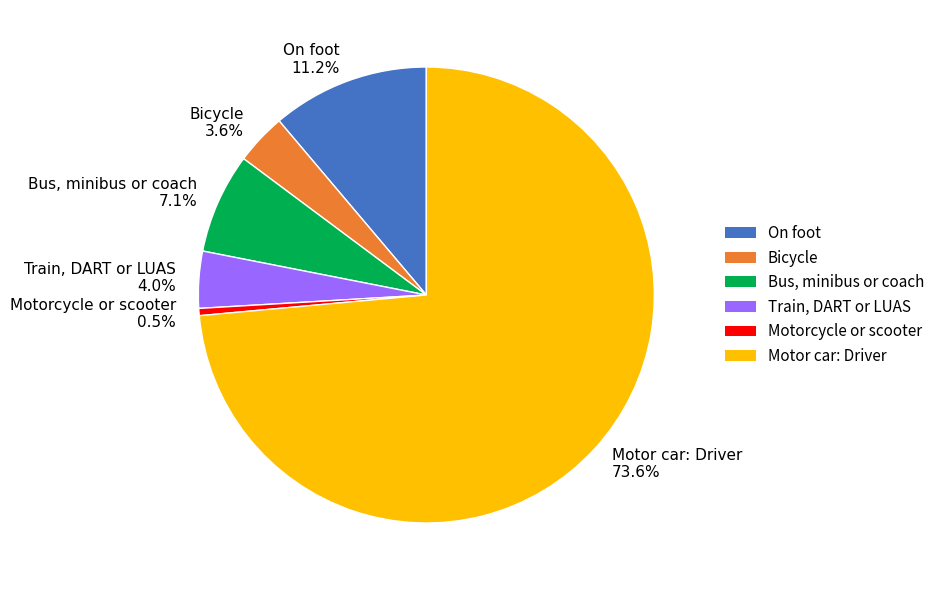

What is the ratio of the value at Motor car: Driver to the value at Motorcycle or scooter?

144.3